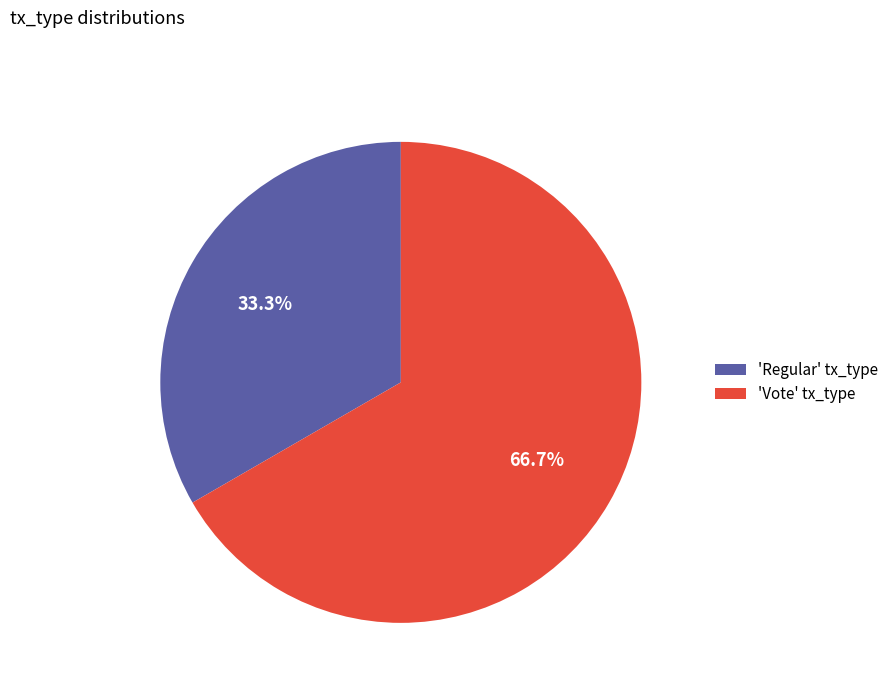

What is the largest slice in the pie chart?

'Vote' tx_type